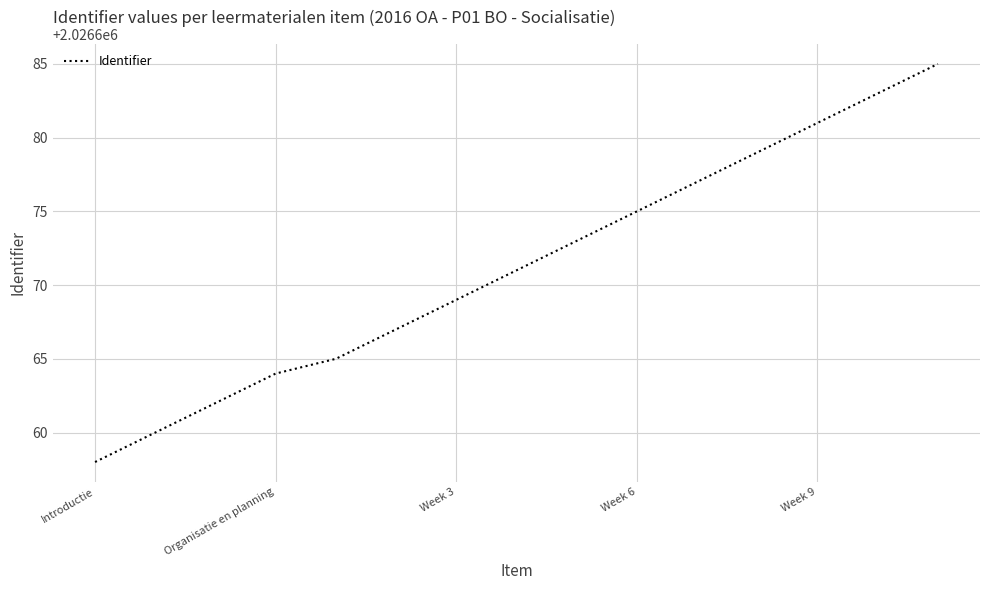

What is the smallest value displayed?

2026658